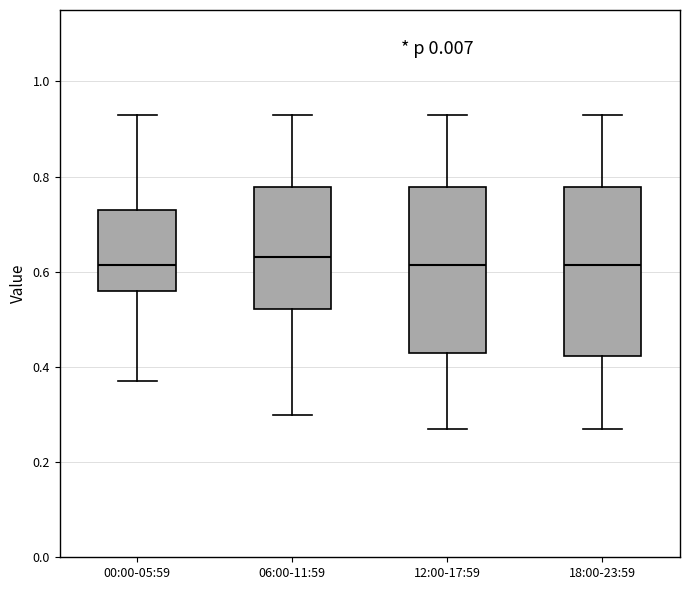

Reading left to right, transcribe this box plot: for each box, give where its median line is, the range the box spans, and where its two whiskers end, as read against the y-axis. The values are not printed on the chart, so give them approximately, as read against the axis.

00:00-05:59: median 0.62, box 0.56 to 0.74, whiskers 0.38 to 0.94
06:00-11:59: median 0.64, box 0.52 to 0.78, whiskers 0.30 to 0.94
12:00-17:59: median 0.62, box 0.44 to 0.78, whiskers 0.28 to 0.94
18:00-23:59: median 0.62, box 0.42 to 0.78, whiskers 0.28 to 0.94